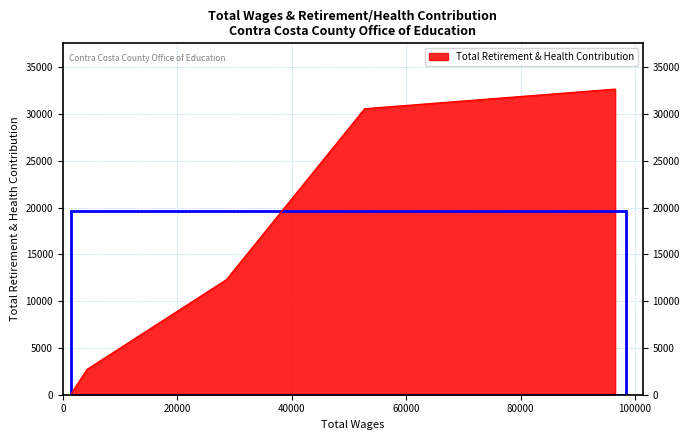

What is the difference between the second highest and second lowest values?

27859